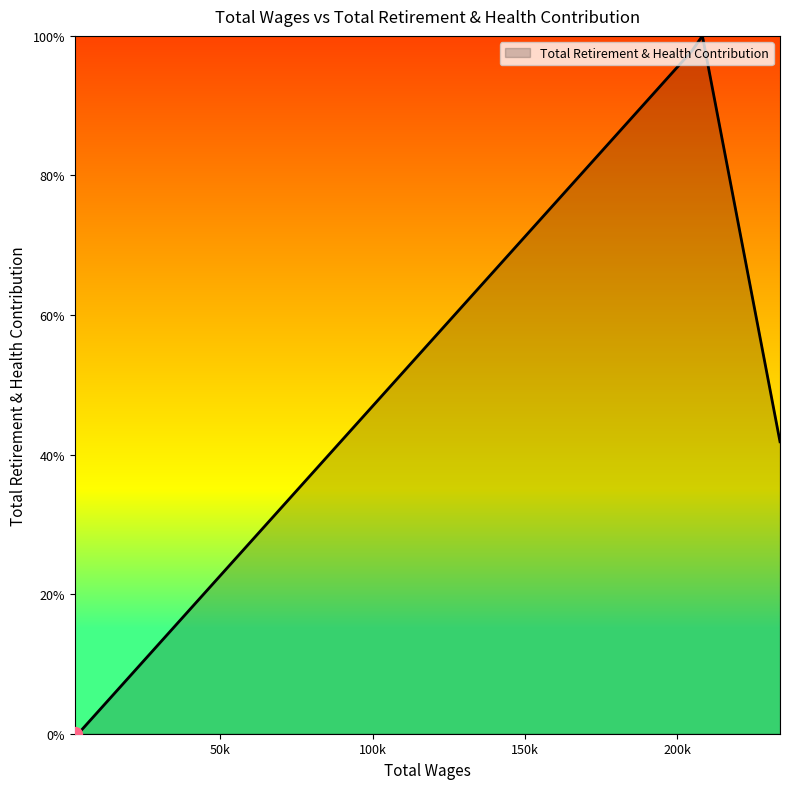

What is the difference between the maximum and minimum values?

100.0